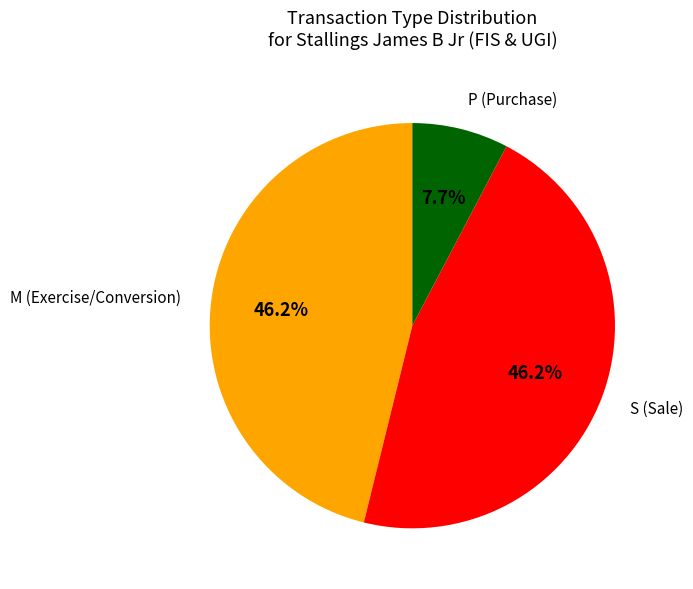

Does any single category account for the majority?

No